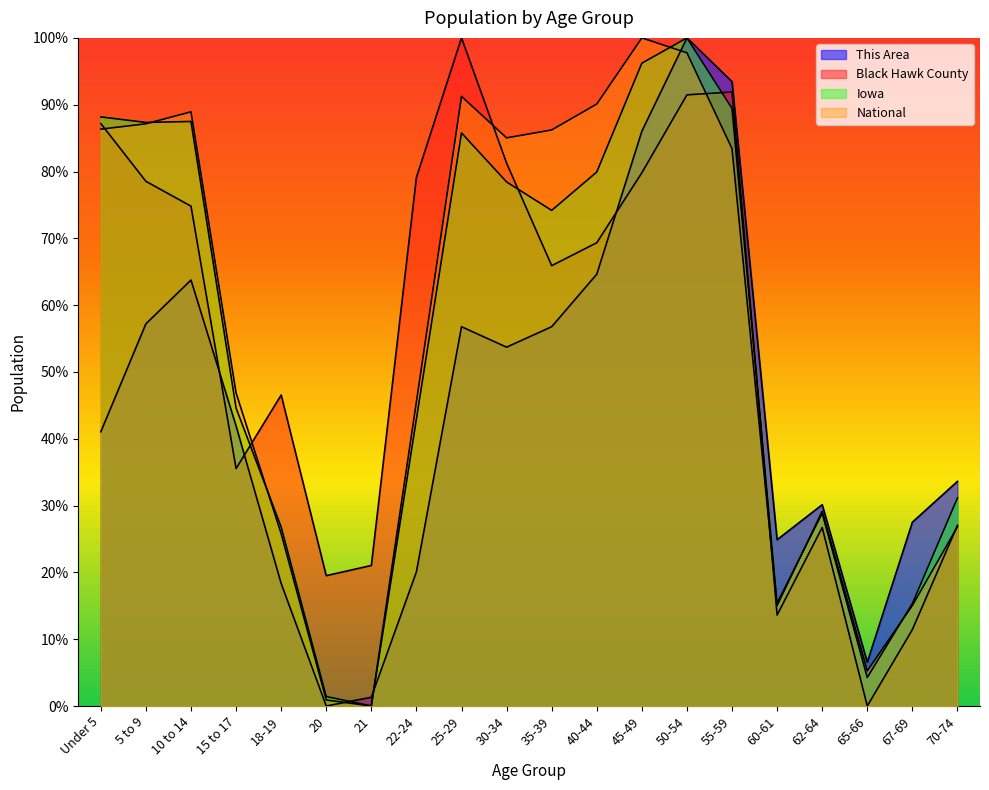

Which series has the largest range (max minus min)?

This Area